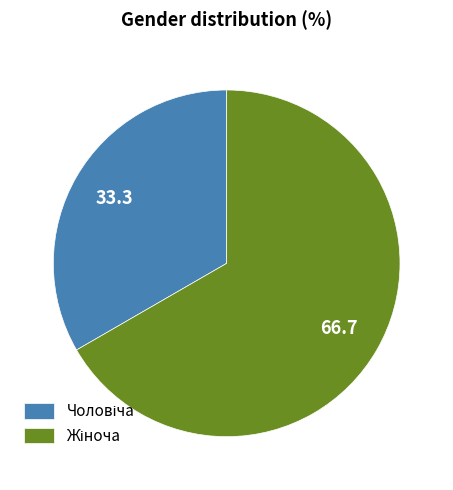

Is there any slice that represents more than half of the pie?

Yes